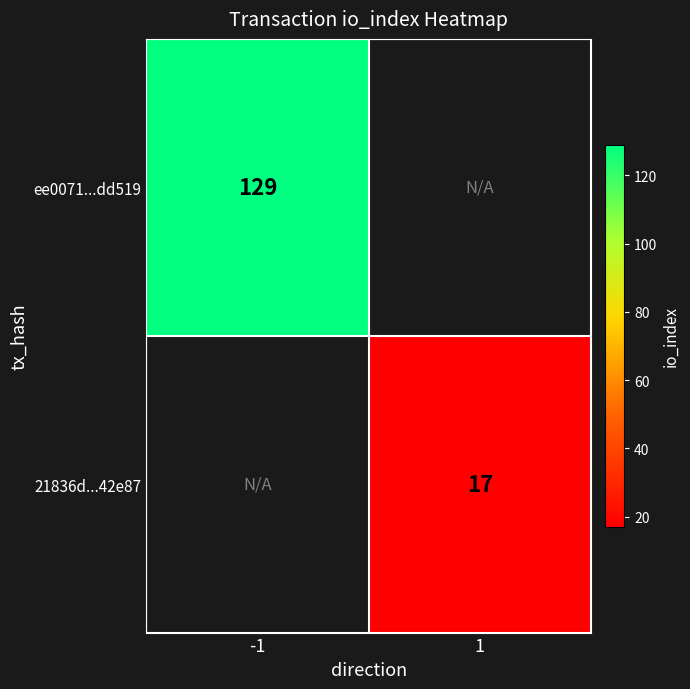

The value of 21836d...42e87 at 1 is 17. True or false?

True